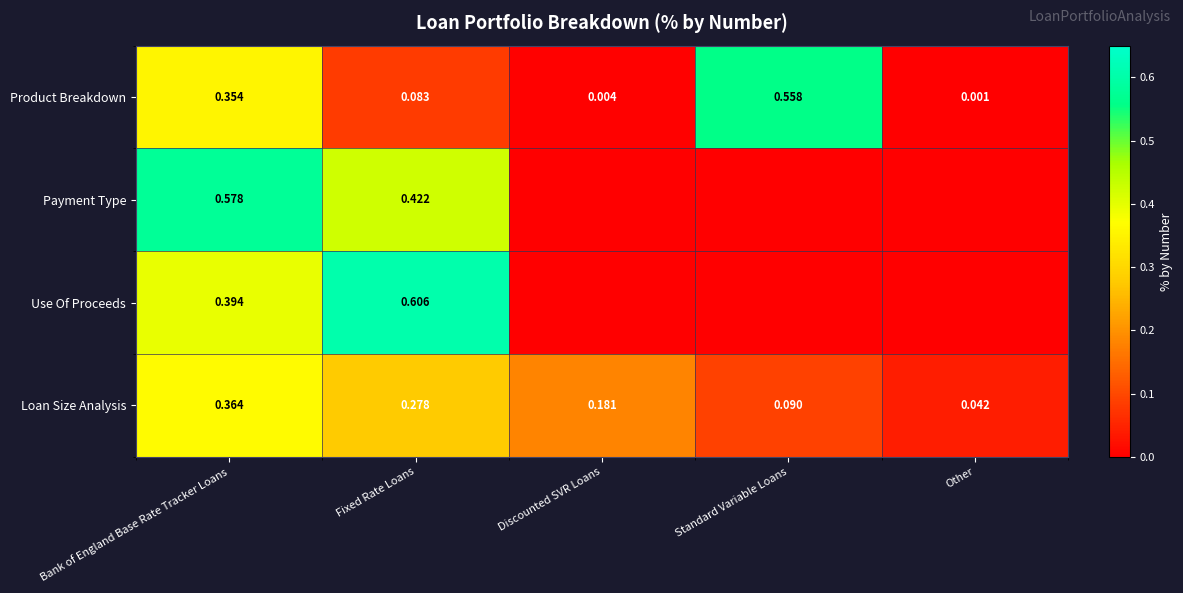

How many distinct data groups are displayed?

4